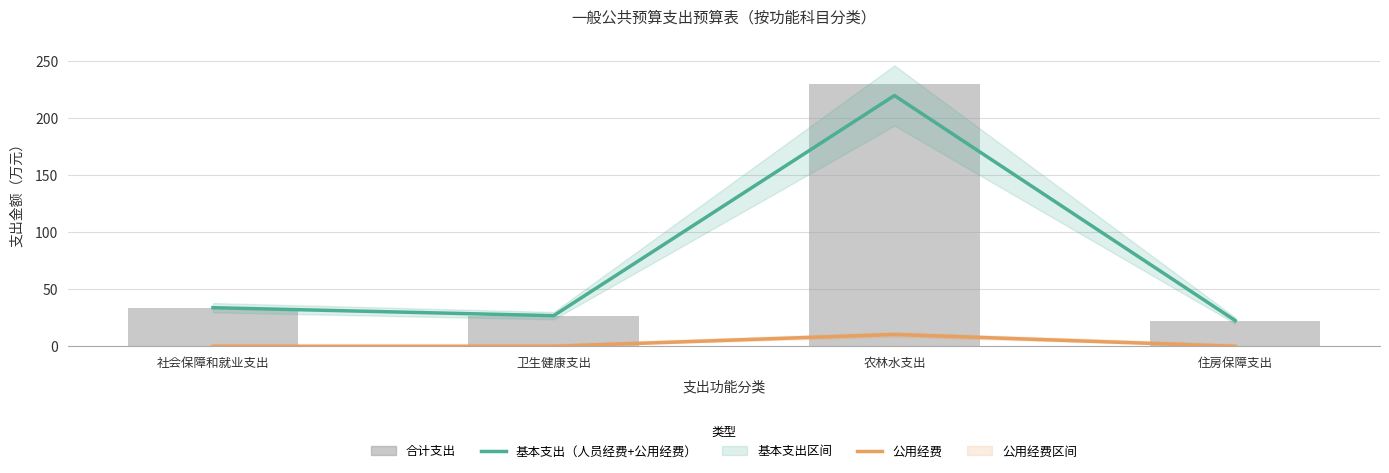

What is the maximum value shown in the chart?

229.9